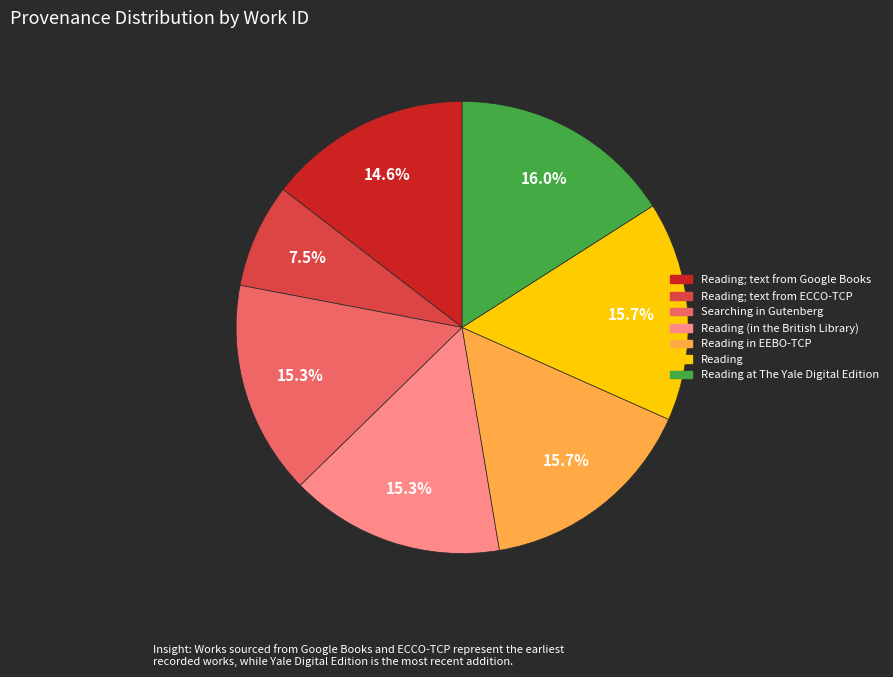

Does any single category account for the majority?

No